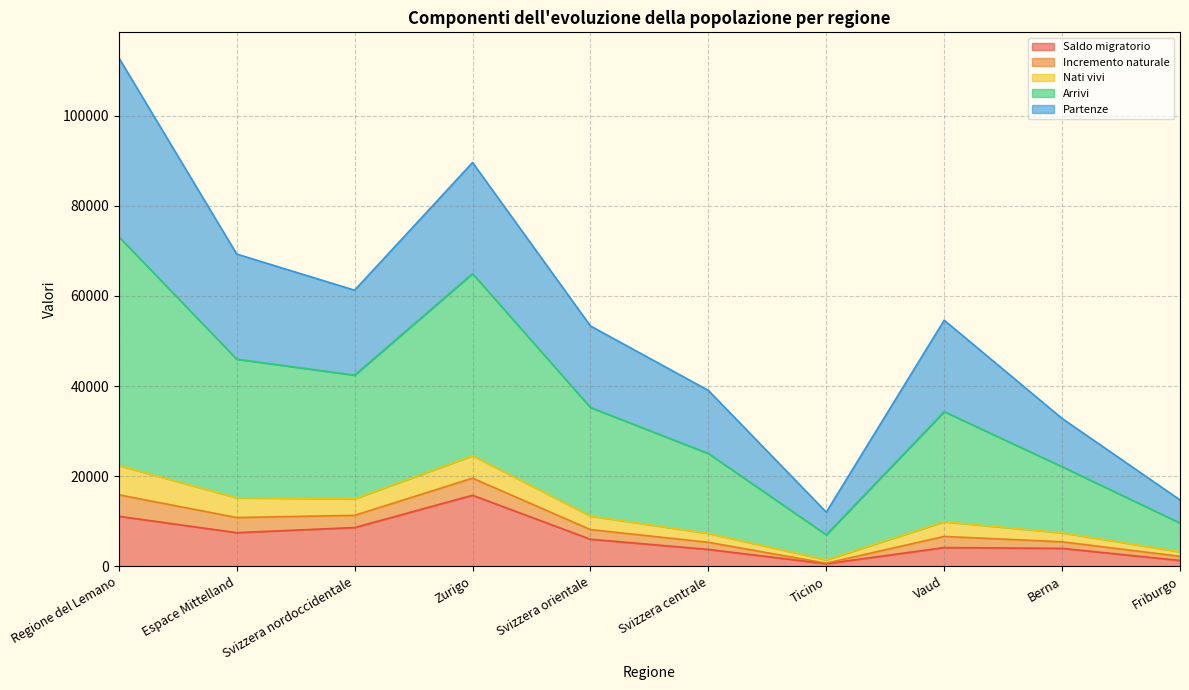

What is the spread (max minus min) of values at Svizzera nordoccidentale?

52695